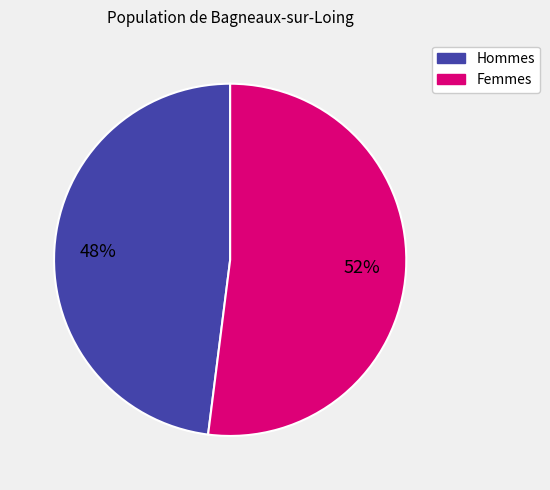

To the nearest percent, what is the average slice percentage?

50%